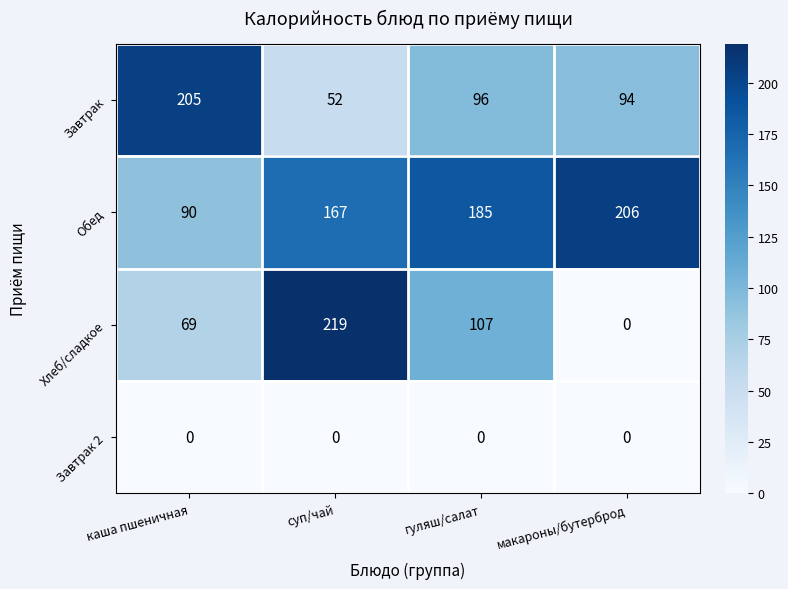

The Обед series shows 167 at суп/чай. True or false?

True